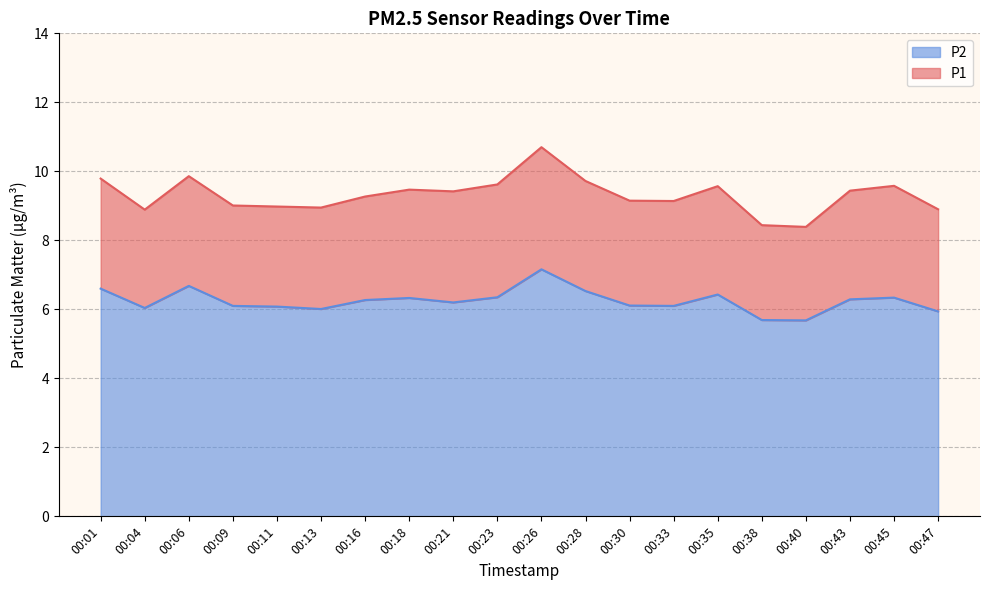

The value of P2 at 00:04 is 3.8. True or false?

False